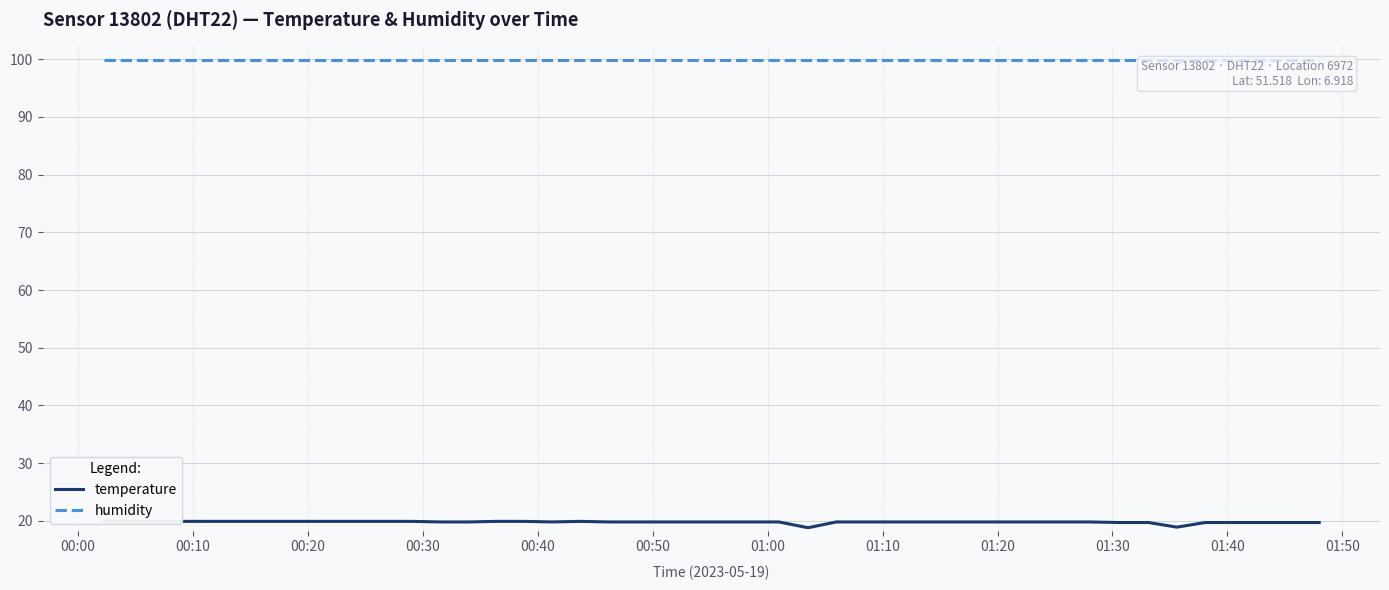

Is the value of humidity at 28 greater than the value of temperature at 32?

Yes